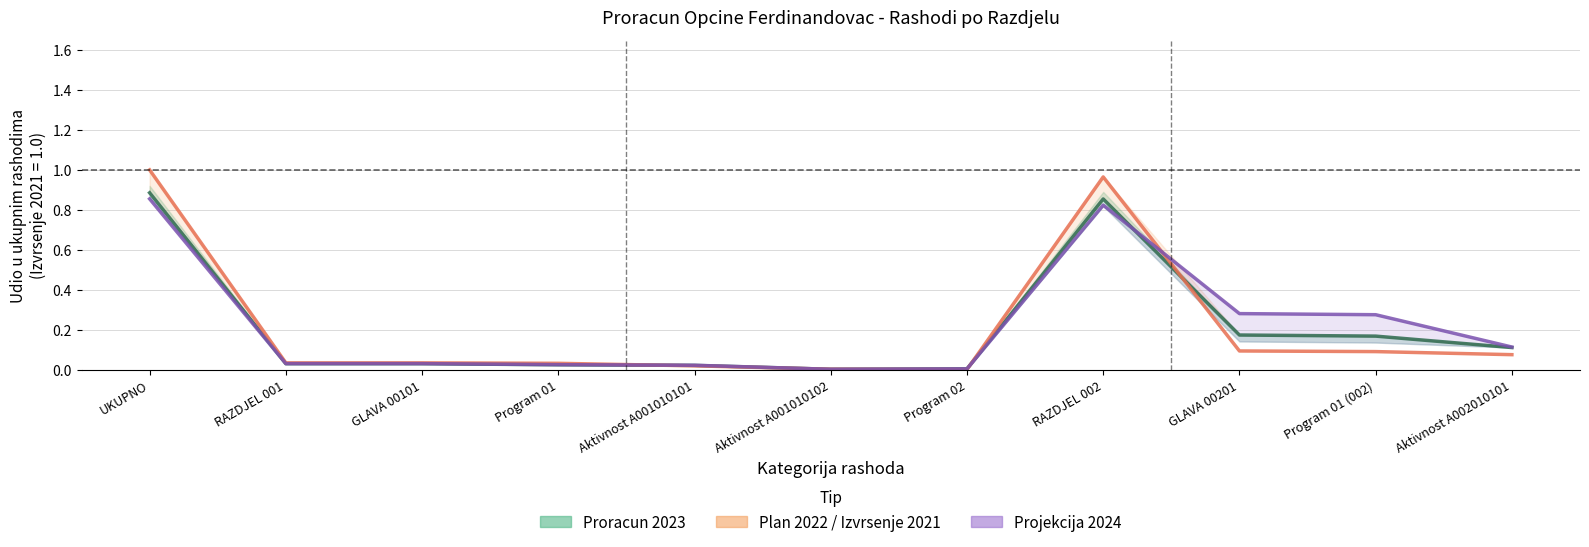

What is the sum of the Projekcija 2024 (normalizirano) values at GLAVA 00101 and RAZDJEL 002?

0.9